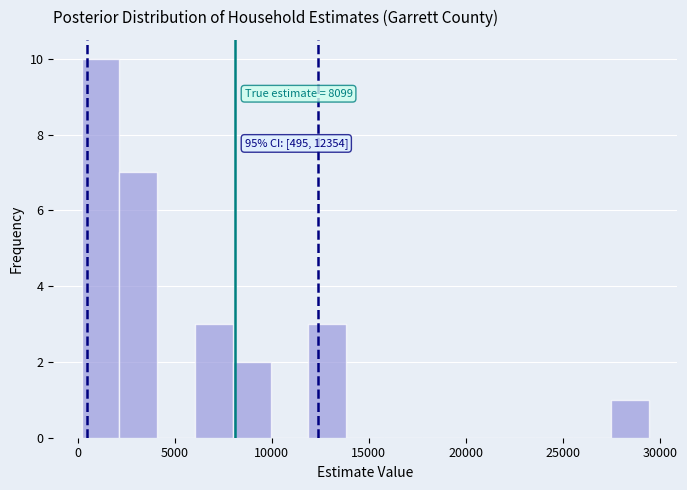

Around what value on the x-axis is the tallest bar? Give the approximate position of its centre, as read against the axis.

1000